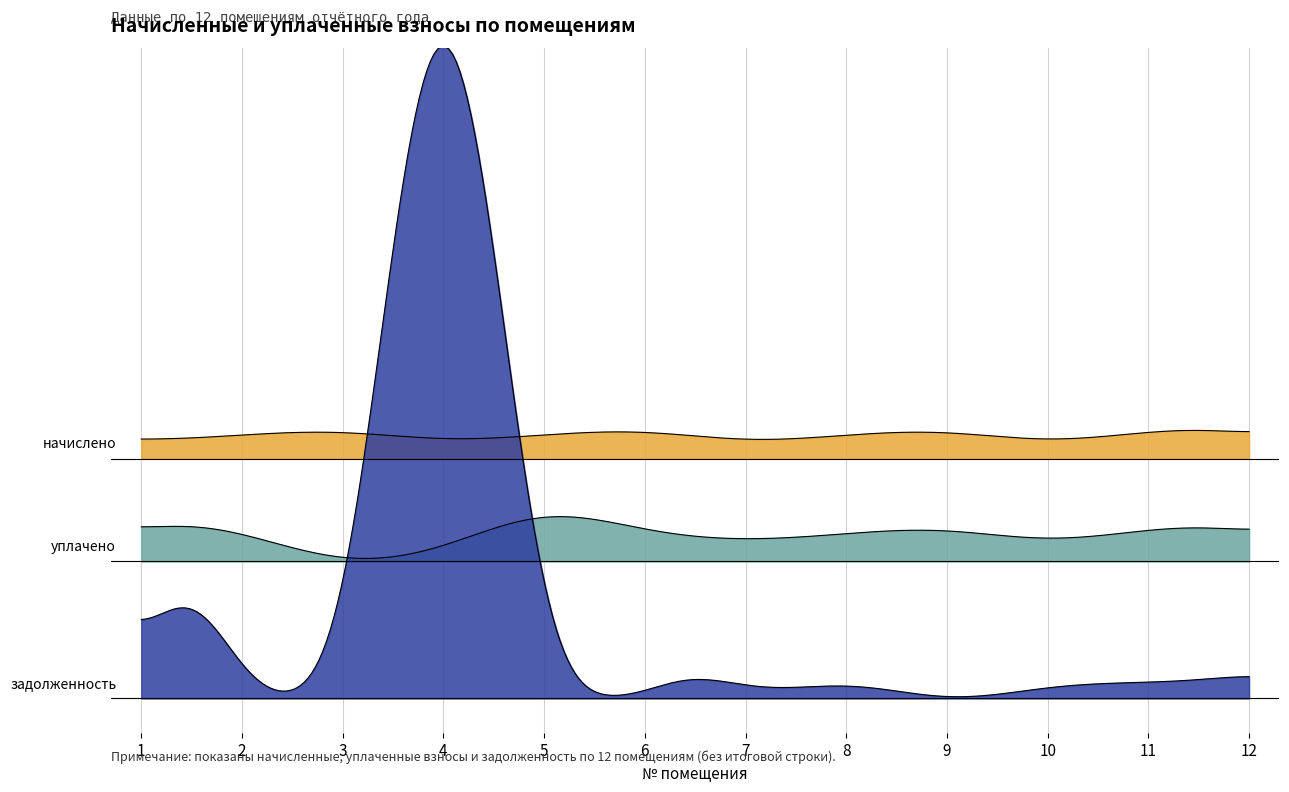

What are all the series names shown in the legend?

начислено, уплачено, задолженность